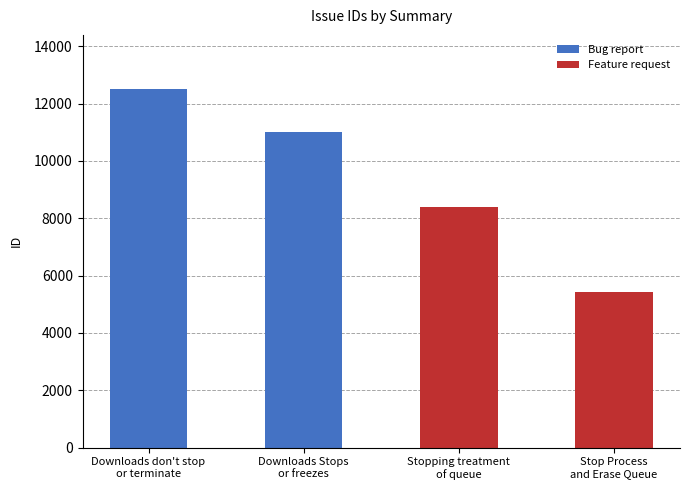

Reading left to right, transcribe all the data shown in this chart.

Downloads don't stop
or terminate=12518	Downloads Stops
or freezes=10998	Stopping treatment
of queue=8409	Stop Process
and Erase Queue=5433